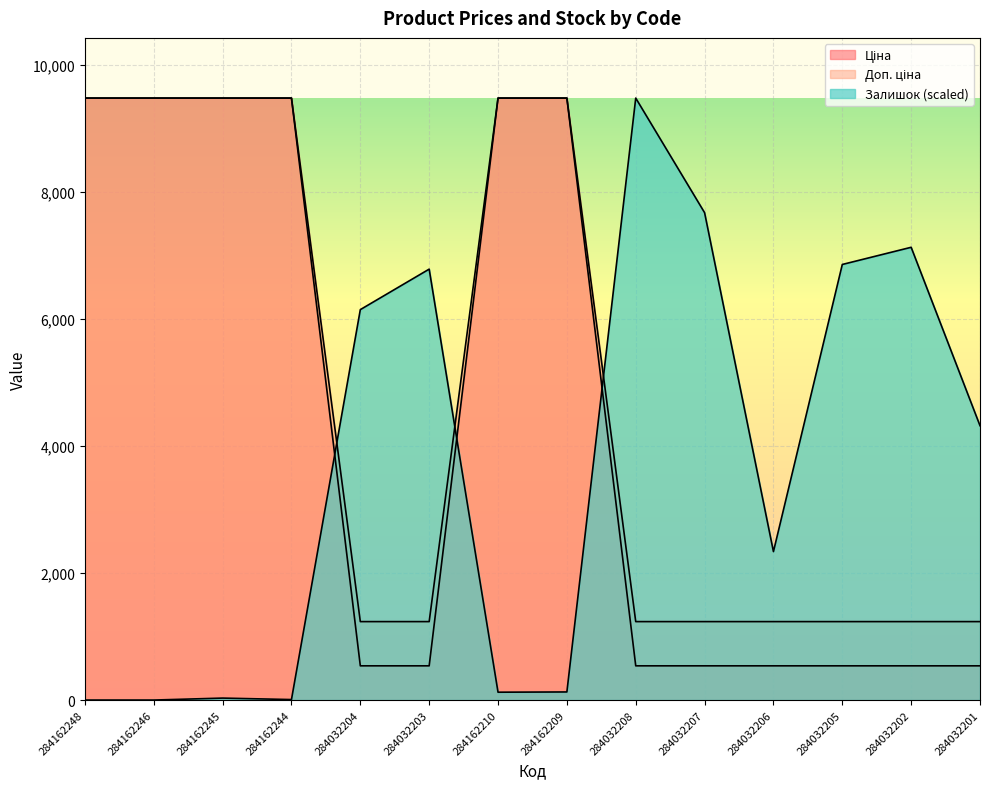

Rank the categories by Доп. ціна value from lowest to highest.

284032204, 284032203, 284032208, 284032207, 284032206, 284032205, 284032202, 284032201, 284162248, 284162246, 284162245, 284162244, 284162210, 284162209